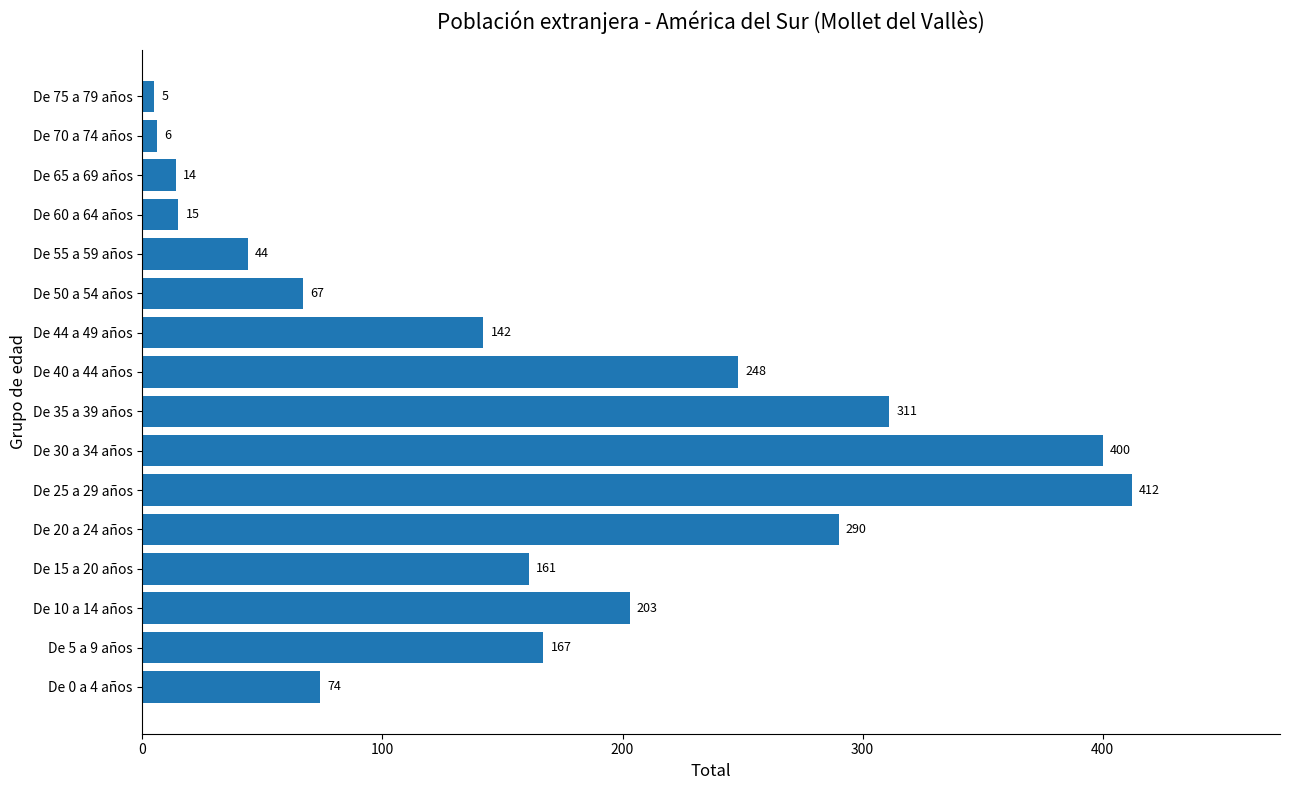

What is the change in value from De 20 a 24 años to De 50 a 54 años?

-223